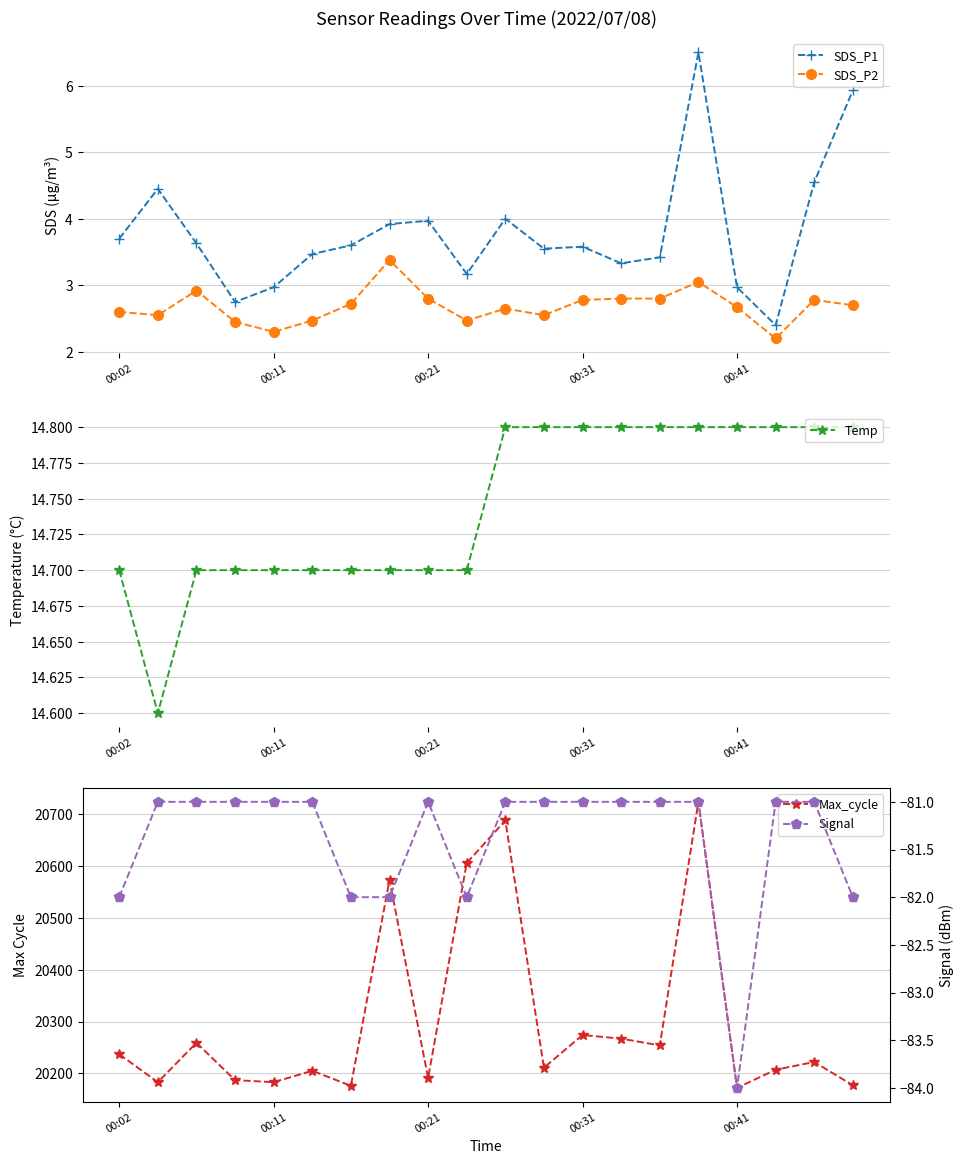

What is the value of the SDS_P1 point at the 16th from the left?

6.5